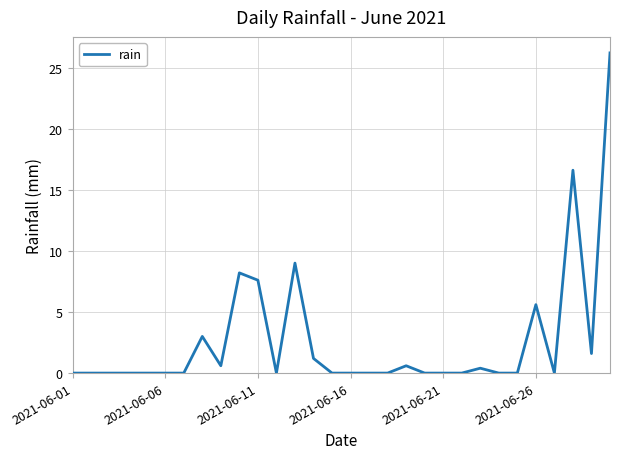

Does the chart have visible grid lines?

Yes